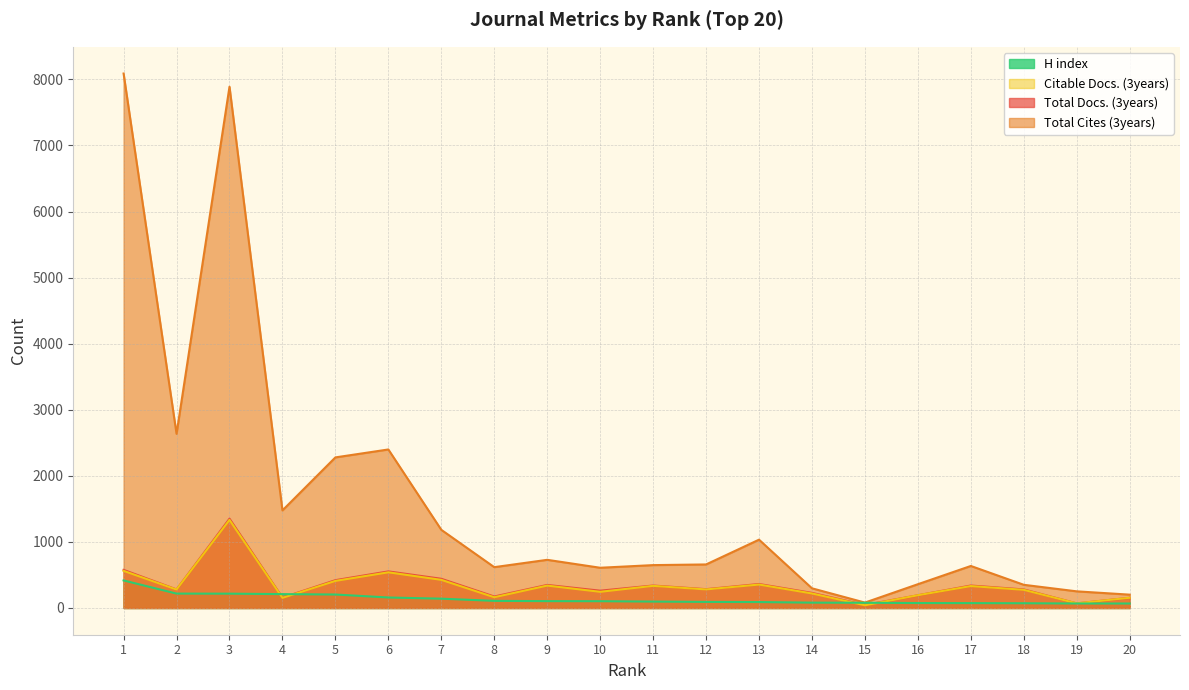

Rank the categories by H index value from lowest to highest.

19, 20, 18, 17, 16, 15, 14, 13, 12, 11, 10, 9, 8, 7, 6, 5, 4, 3, 2, 1